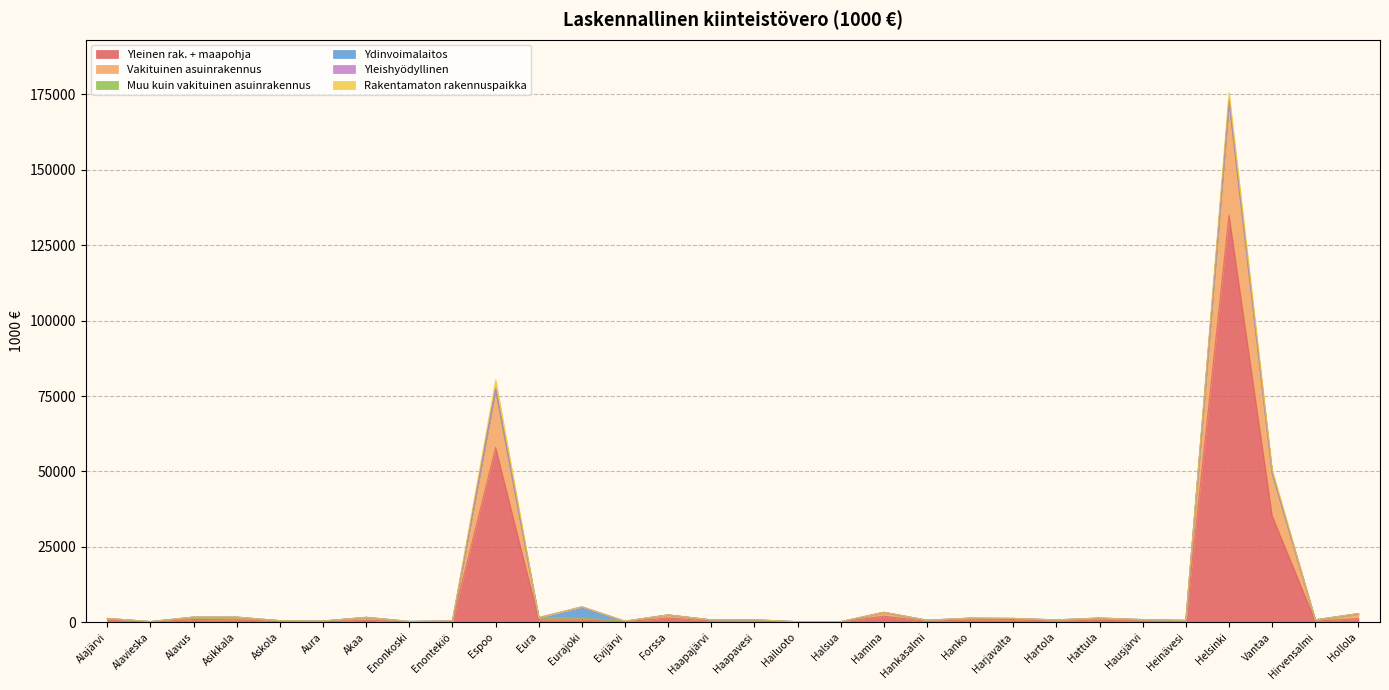

Does the chart display data point markers on the line(s)?

No